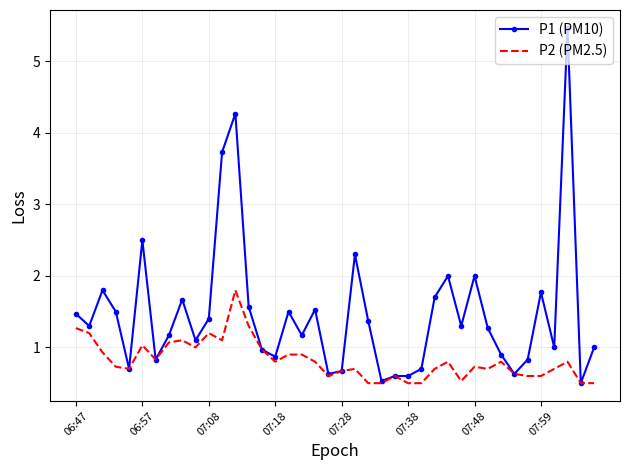

Which series has the largest range (max minus min)?

P1 (PM10)